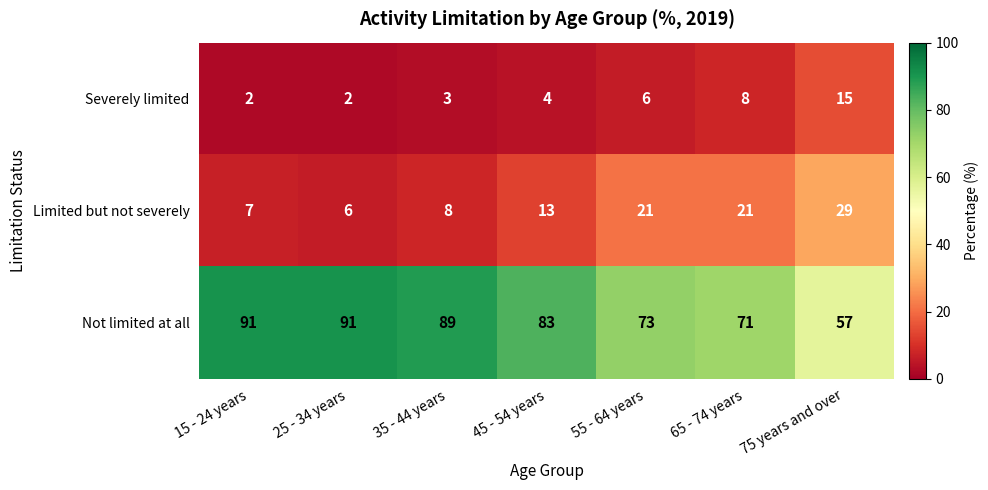

What is the sum of the Not limited at all values at 75 years and over and 35 - 44 years?

146